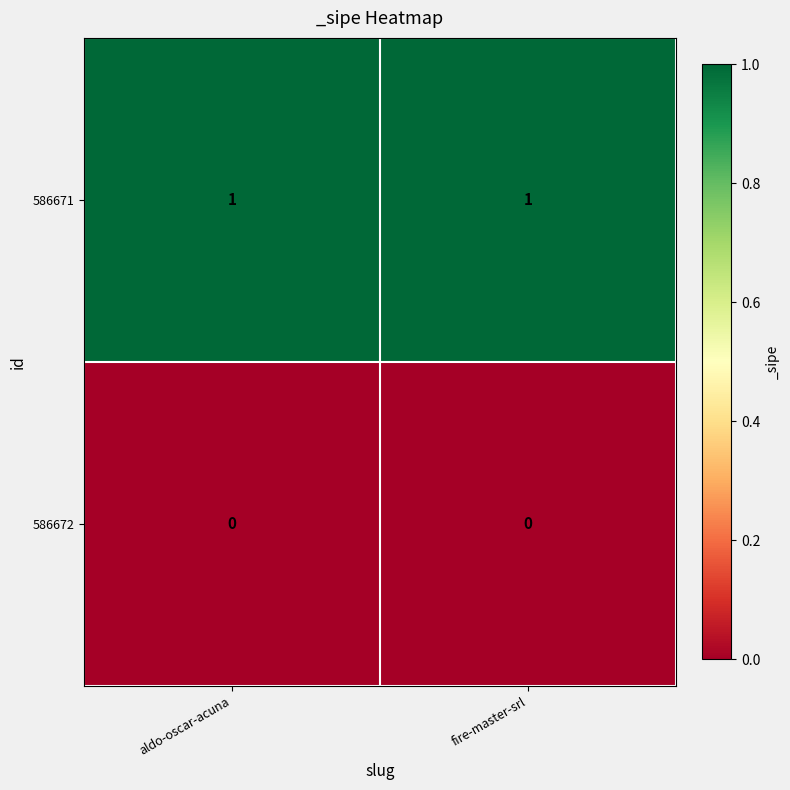

At how many categories does at least one series exceed 0?

2